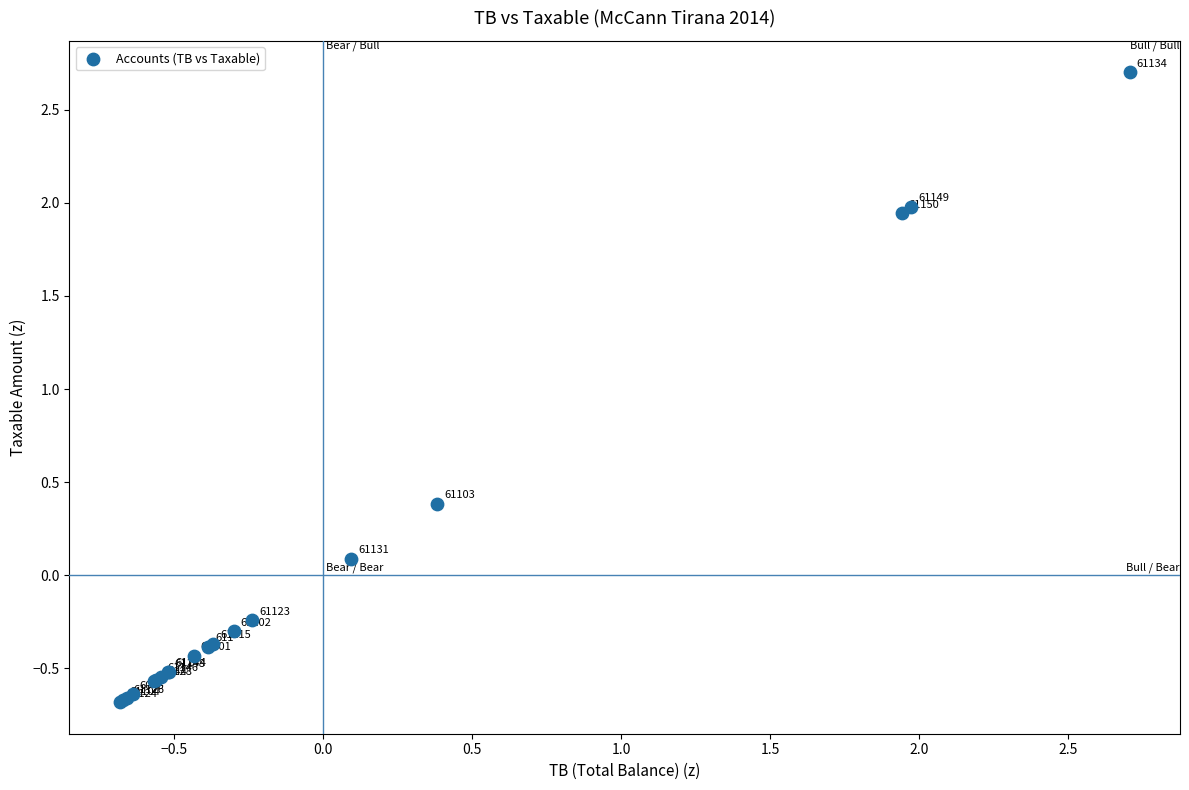

What Y value in the scatter plot is closest to 1?

0.4